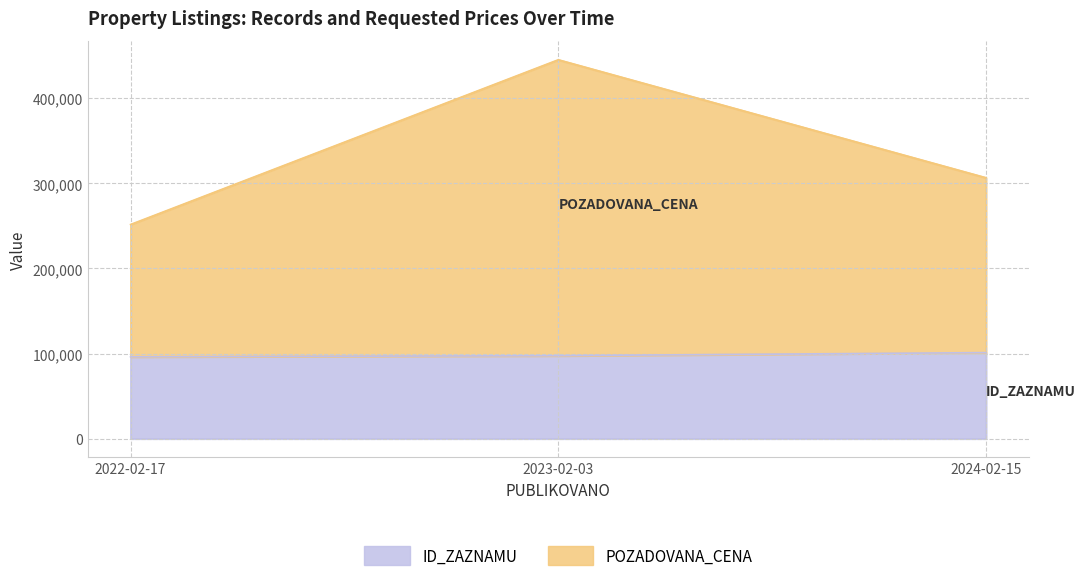

What is the label of the 2nd point from the left?

2023-02-03